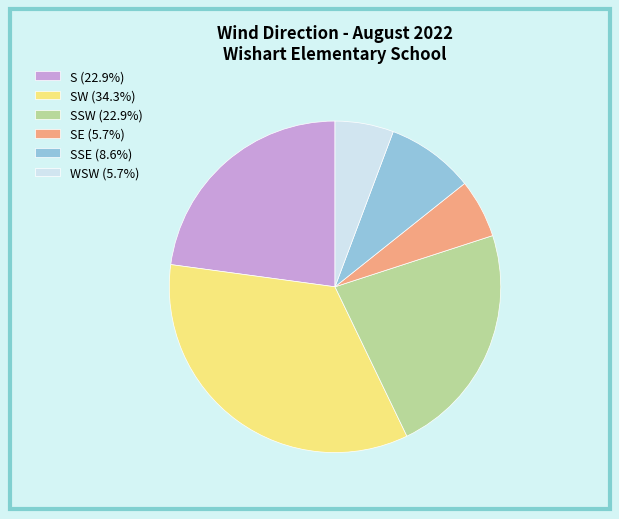

Is there any slice that represents more than half of the pie?

No